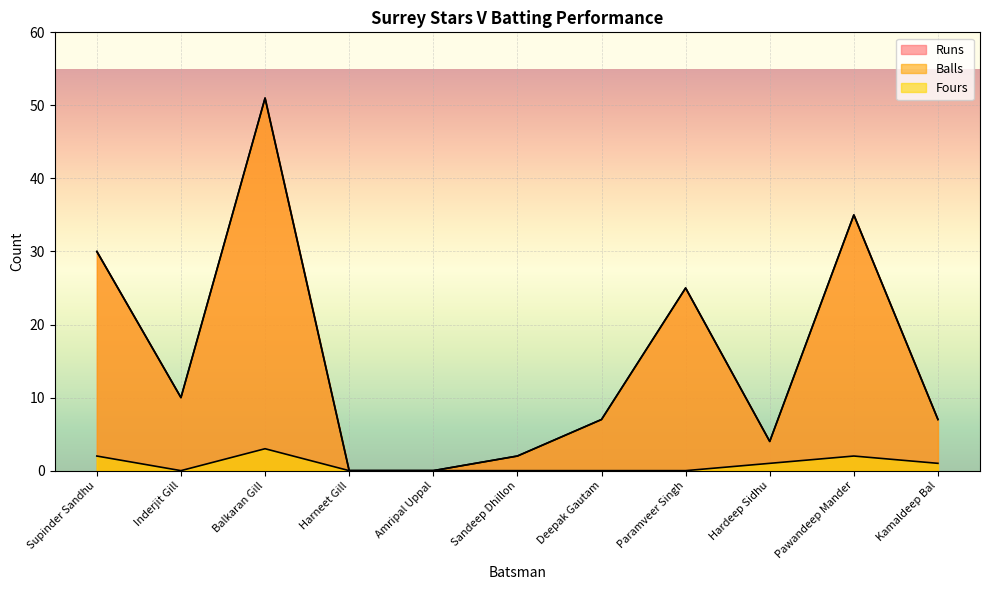

The value of Fours at Harneet Gill is 2. True or false?

False